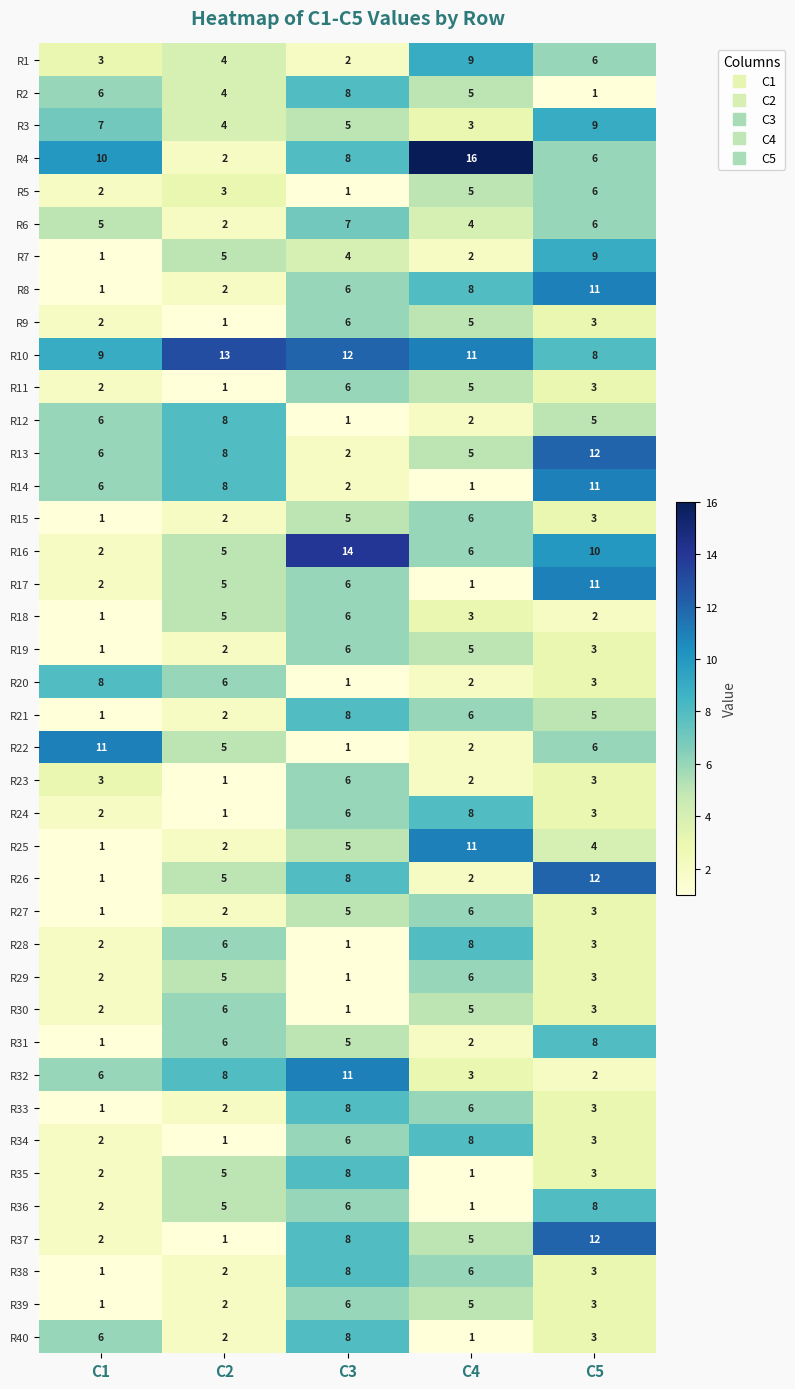

What is the difference between the highest and lowest values at C2?

12